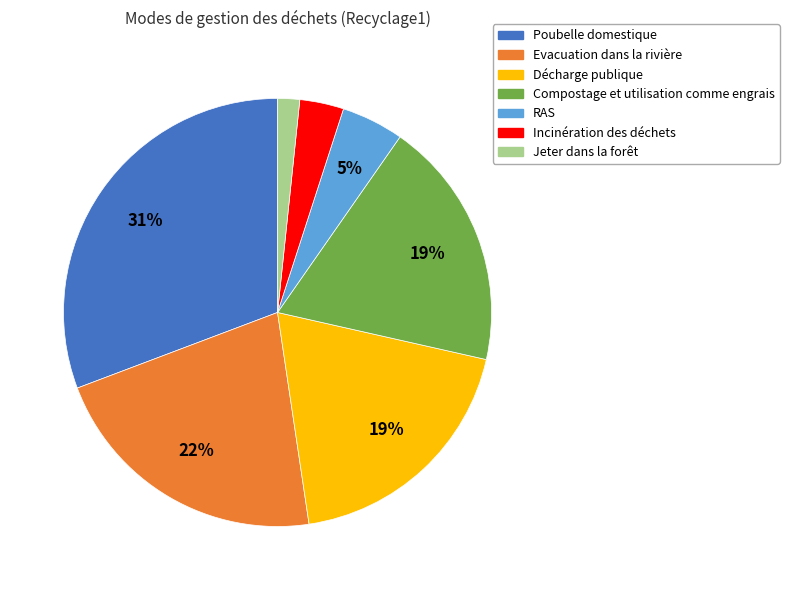

To the nearest percent, what is the difference between the largest and smallest slice percentages?

29%